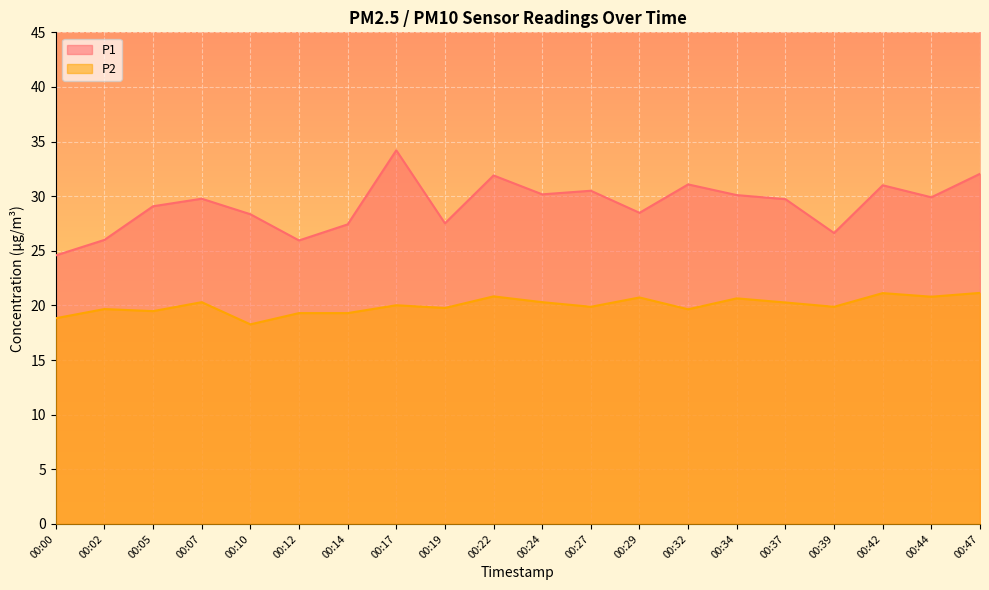

Which series has the widest spread of values?

P1